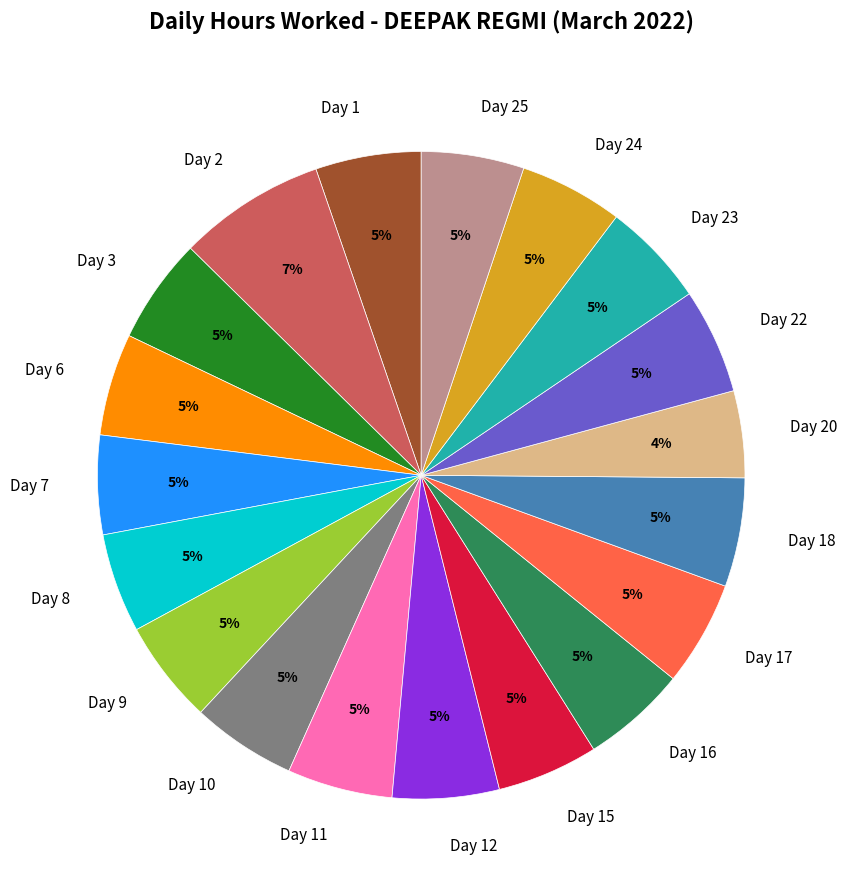

Is there a majority slice in this chart?

No